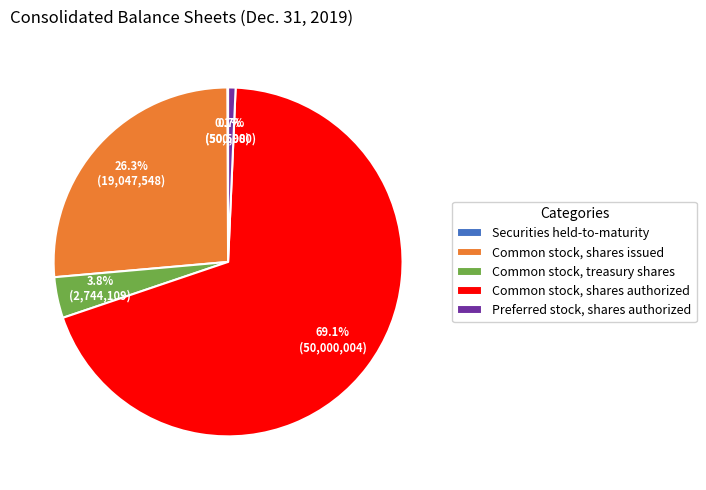

Between Preferred stock, shares authorized and Common stock, shares authorized, which is larger?

Common stock, shares authorized